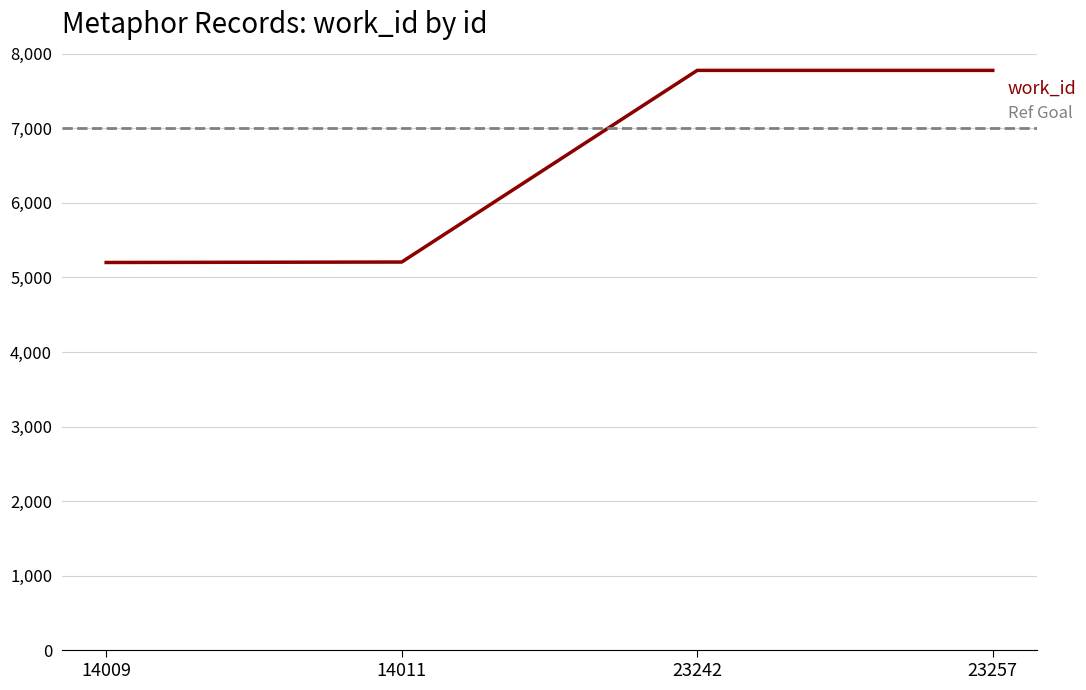

Is it true that the value at 14009 is 1986?

False